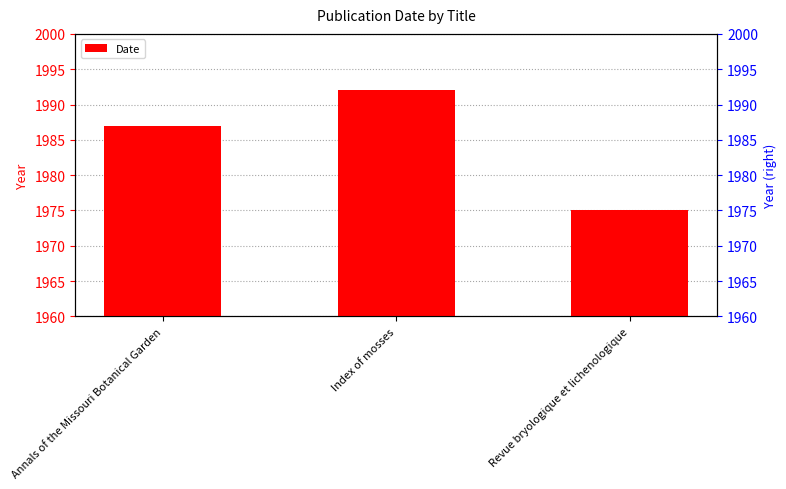

Rank the categories by value from highest to lowest.

Index of mosses, Annals of the Missouri Botanical Garden, Revue bryologique et lichenologique